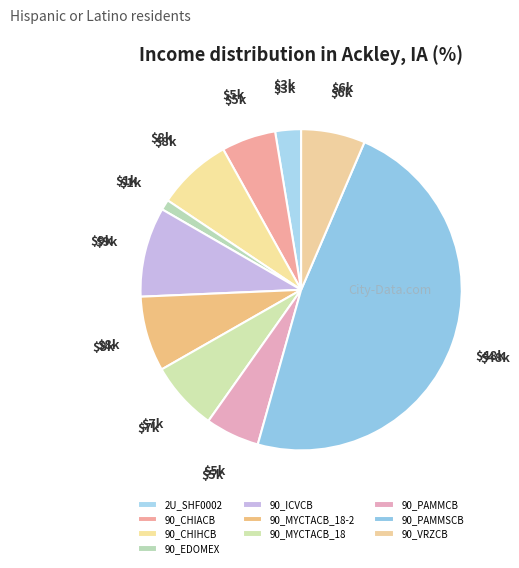

Is 90_MYCTACB_18 the majority of the pie?

No